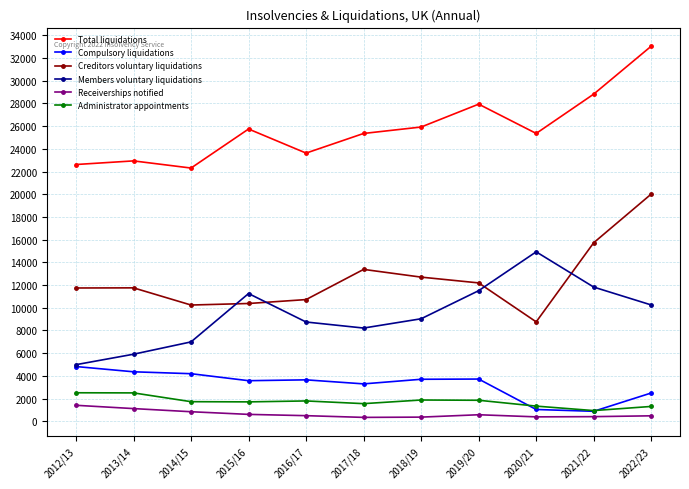

What is the label of the 7th point from the right?

2016/17